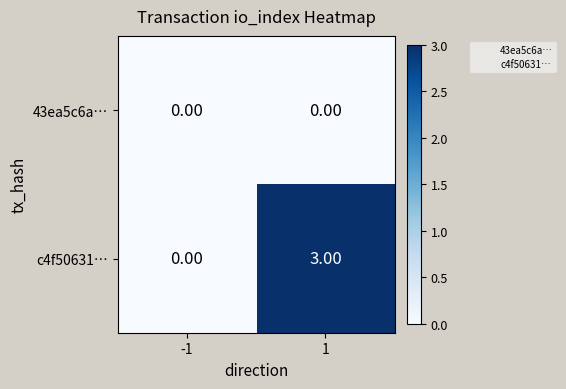

Which series has the widest spread of values?

c4f50631…